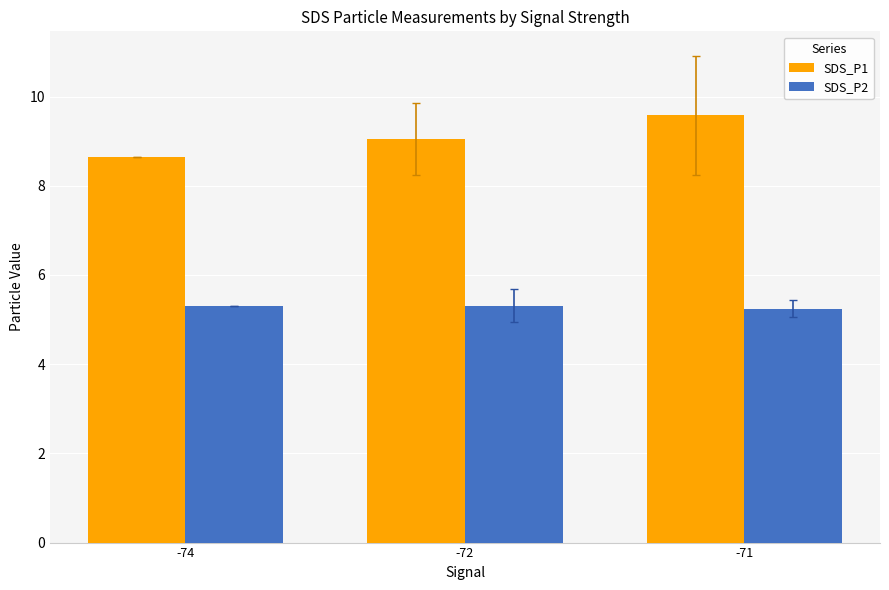

How many series are shown in this chart?

2